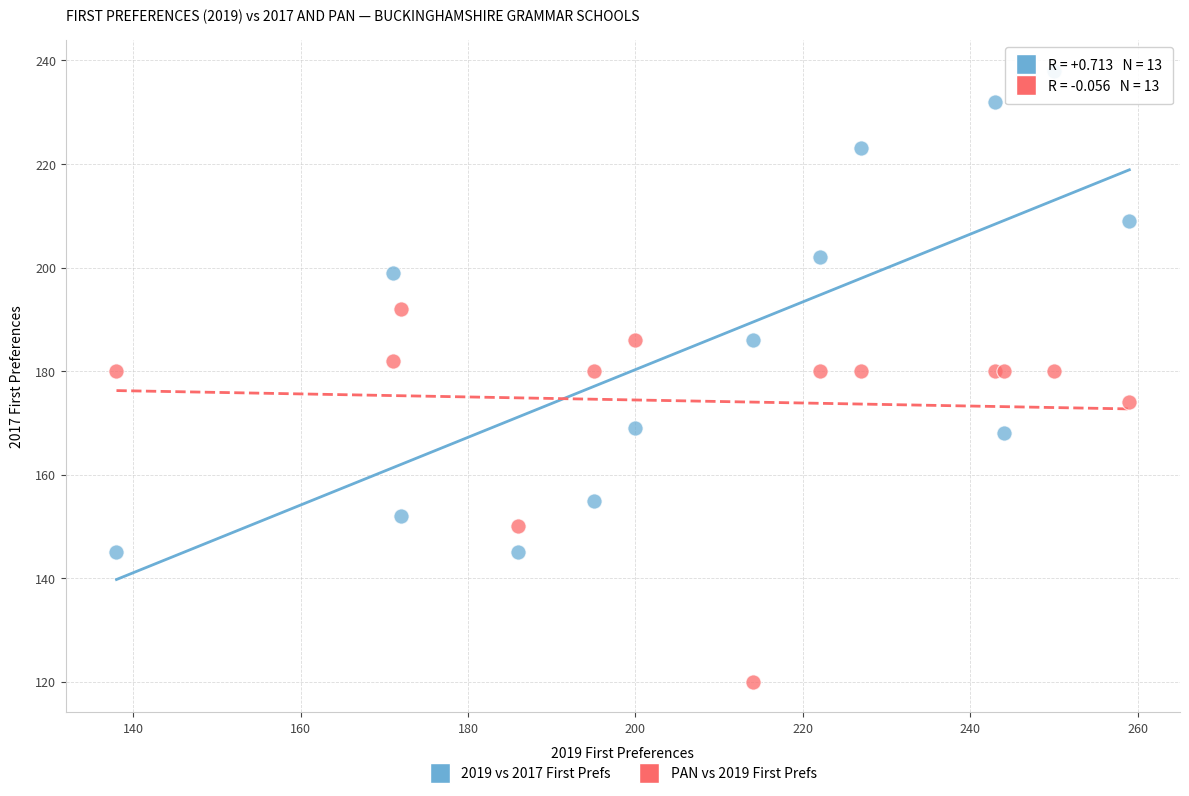

Which series contains the highest Y value?

2019 vs 2017 First Prefs